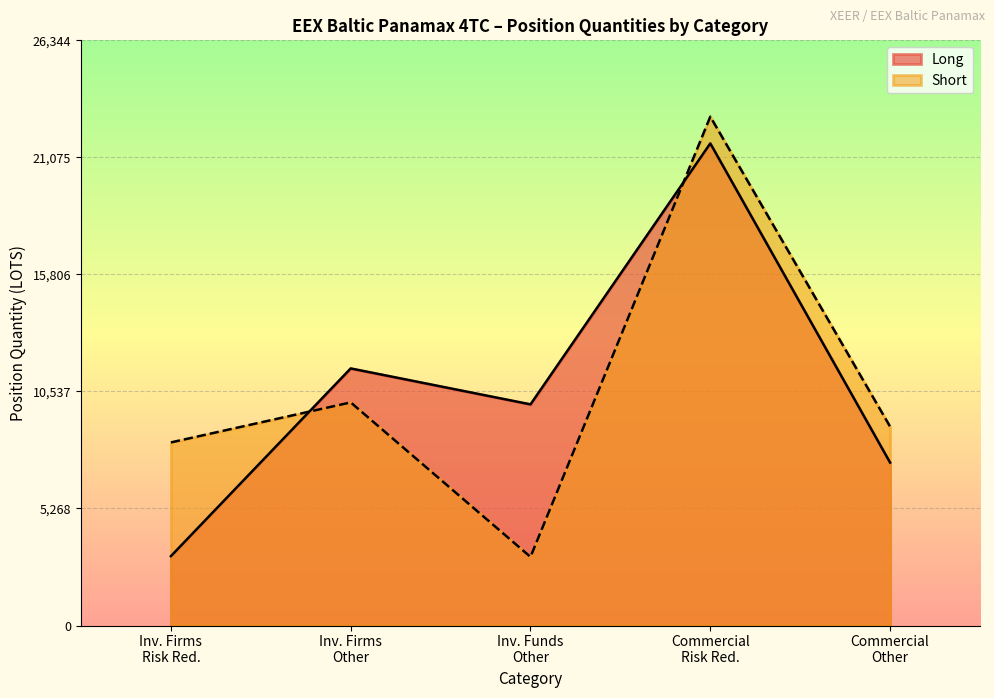

What is the minimum value shown in the chart?

3089.0